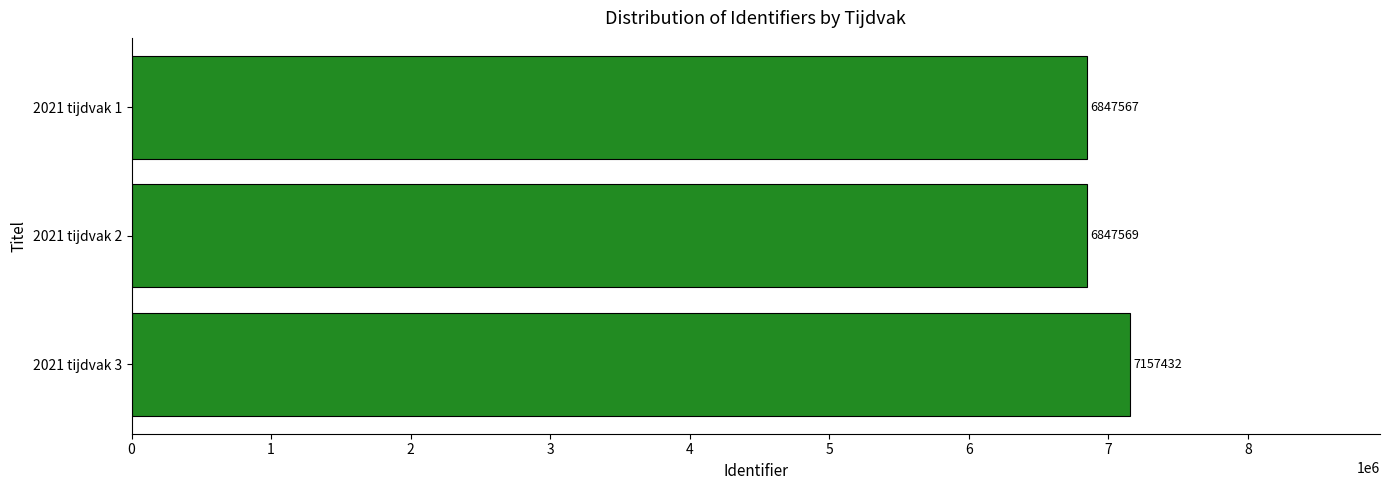

What is the ratio of the value at 2021 tijdvak 2 to the value at 2021 tijdvak 1?

1.0